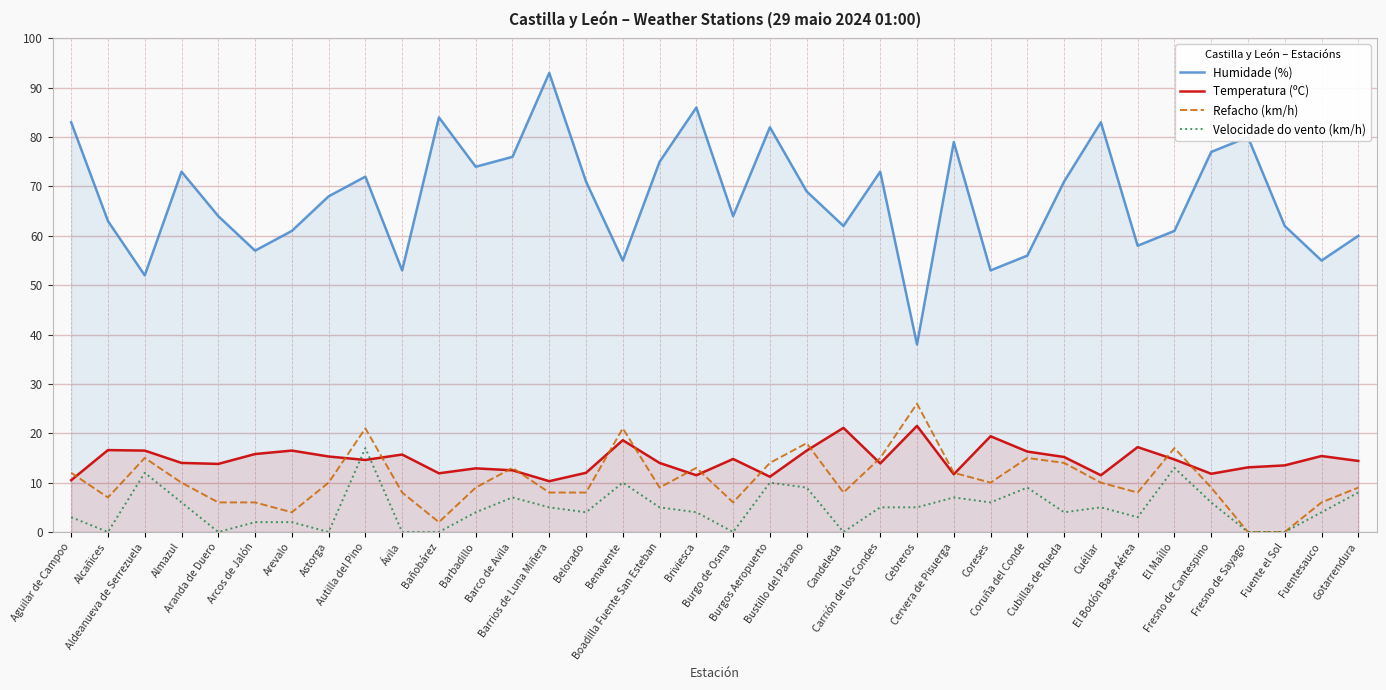

Reading left to right, extract all data points from this chart.

Humidade (%): Aguilar de Campoo=83.0	Alcañices=63.0	Aldeanueva de Serrezuela=52.0	Almazul=73.0	Aranda de Duero=64.0	Arcos de Jalón=57.0	Arevalo=61.0	Astorga=68.0	Autilla del Pino=72.0	Ávila=53.0	Bañobárez=84.0	Barbadillo=74.0	Barco de Avila=76.0	Barrios de Luna Miñera=93.0	Belorado=71.0	Benavente=55.0	Boadilla Fuente San Esteban=75.0	Briviesca=86.0	Burgo de Osma=64.0	Burgos Aeropuerto=82.0	Bustillo del Páramo=69.0	Candeleda=62.0	Carrión de los Condes=73.0	Cebreros=38.0	Cervera de Pisuerga=79.0	Coreses=53.0	Coruña del Conde=56.0	Cubillas de Rueda=71.0	Cuéllar=83.0	El Bodón Base Aérea=58.0	El Maíllo=61.0	Fresno de Cantespino=77.0	Fresno de Sayago=80.0	Fuente el Sol=62.0	Fuentesauco=55.0	Gotarrendura=60.0
Temperatura (ºC): Aguilar de Campoo=10.5	Alcañices=16.6	Aldeanueva de Serrezuela=16.5	Almazul=14.0	Aranda de Duero=13.8	Arcos de Jalón=15.8	Arevalo=16.5	Astorga=15.3	Autilla del Pino=14.6	Ávila=15.7	Bañobárez=11.9	Barbadillo=12.9	Barco de Avila=12.5	Barrios de Luna Miñera=10.3	Belorado=12.0	Benavente=18.6	Boadilla Fuente San Esteban=14.0	Briviesca=11.5	Burgo de Osma=14.8	Burgos Aeropuerto=11.2	Bustillo del Páramo=16.5	Candeleda=21.1	Carrión de los Condes=13.9	Cebreros=21.5	Cervera de Pisuerga=11.7	Coreses=19.4	Coruña del Conde=16.3	Cubillas de Rueda=15.2	Cuéllar=11.5	El Bodón Base Aérea=17.2	El Maíllo=14.7	Fresno de Cantespino=11.8	Fresno de Sayago=13.1	Fuente el Sol=13.5	Fuentesauco=15.4	Gotarrendura=14.4
Refacho (km/h): Aguilar de Campoo=12.0	Alcañices=7.0	Aldeanueva de Serrezuela=15.0	Almazul=10.0	Aranda de Duero=6.0	Arcos de Jalón=6.0	Arevalo=4.0	Astorga=10.0	Autilla del Pino=21.0	Ávila=8.0	Bañobárez=2.0	Barbadillo=9.0	Barco de Avila=13.0	Barrios de Luna Miñera=8.0	Belorado=8.0	Benavente=21.0	Boadilla Fuente San Esteban=9.0	Briviesca=13.0	Burgo de Osma=6.0	Burgos Aeropuerto=14.0	Bustillo del Páramo=18.0	Candeleda=8.0	Carrión de los Condes=15.0	Cebreros=26.0	Cervera de Pisuerga=12.0	Coreses=10.0	Coruña del Conde=15.0	Cubillas de Rueda=14.0	Cuéllar=10.0	El Bodón Base Aérea=8.0	El Maíllo=17.0	Fresno de Cantespino=9.0	Fresno de Sayago=0.0	Fuente el Sol=0.0	Fuentesauco=6.0	Gotarrendura=9.0
Velocidade do vento (km/h): Aguilar de Campoo=3.0	Alcañices=0.0	Aldeanueva de Serrezuela=12.0	Almazul=6.0	Aranda de Duero=0.0	Arcos de Jalón=2.0	Arevalo=2.0	Astorga=0.0	Autilla del Pino=17.0	Ávila=0.0	Bañobárez=0.0	Barbadillo=4.0	Barco de Avila=7.0	Barrios de Luna Miñera=5.0	Belorado=4.0	Benavente=10.0	Boadilla Fuente San Esteban=5.0	Briviesca=4.0	Burgo de Osma=0.0	Burgos Aeropuerto=10.0	Bustillo del Páramo=9.0	Candeleda=0.0	Carrión de los Condes=5.0	Cebreros=5.0	Cervera de Pisuerga=7.0	Coreses=6.0	Coruña del Conde=9.0	Cubillas de Rueda=4.0	Cuéllar=5.0	El Bodón Base Aérea=3.0	El Maíllo=13.0	Fresno de Cantespino=6.0	Fresno de Sayago=0.0	Fuente el Sol=0.0	Fuentesauco=4.0	Gotarrendura=8.0